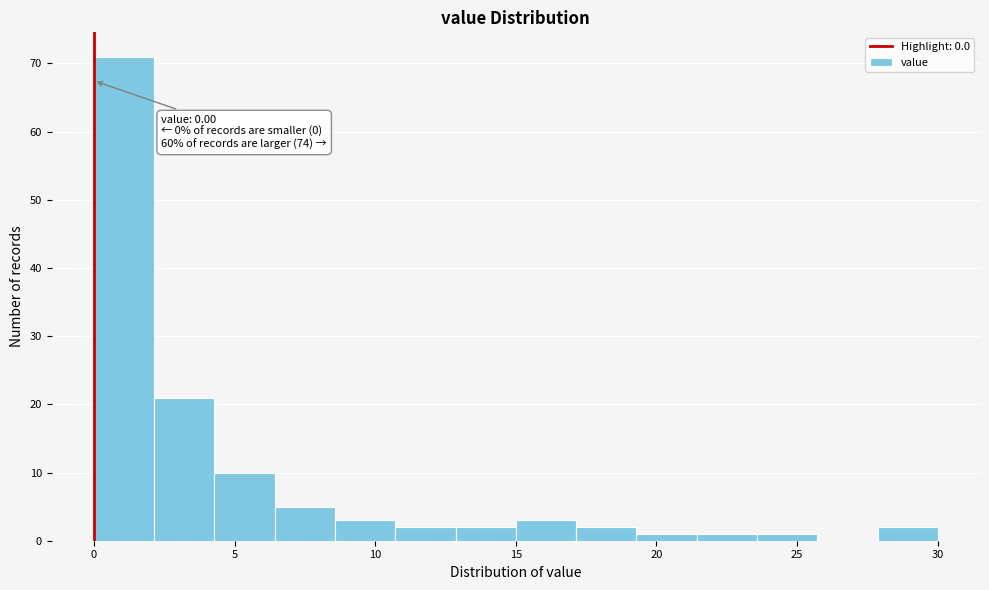

Over which range of the x-axis is the bar tallest?

0.0 to 2.0